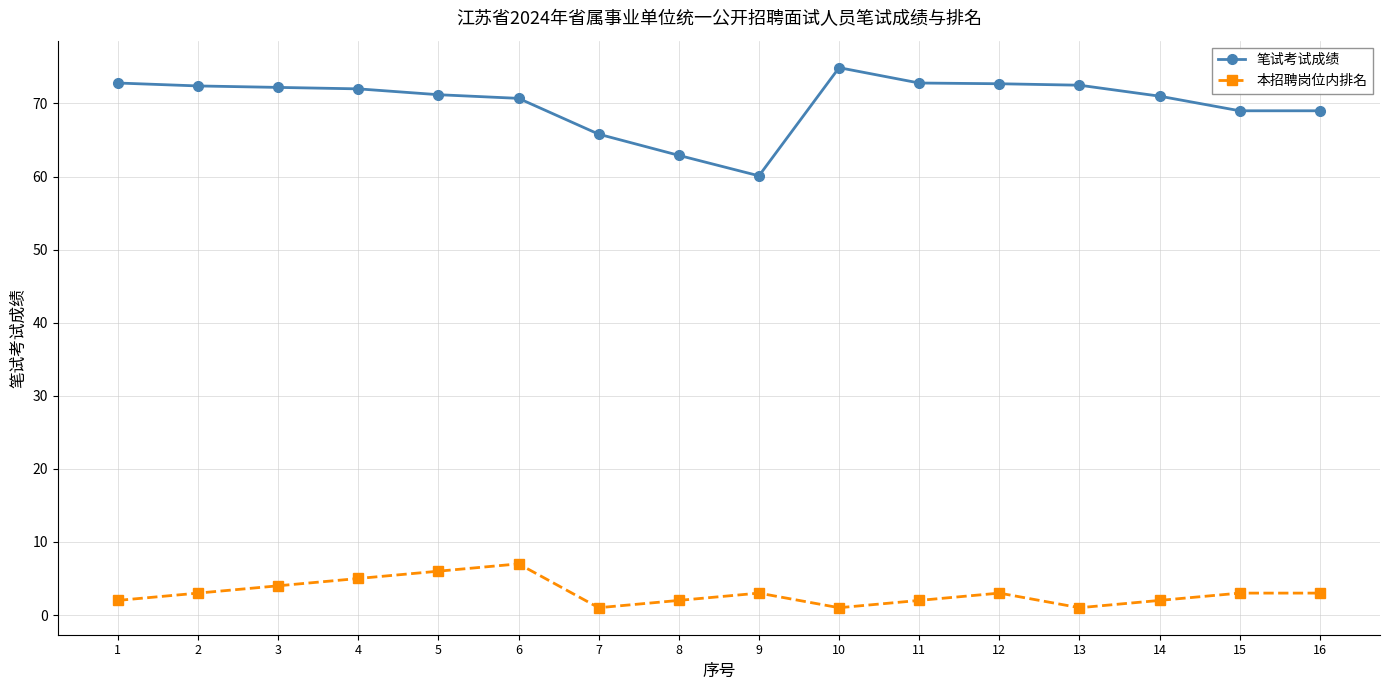

Is this an area chart (filled region under the line)?

No